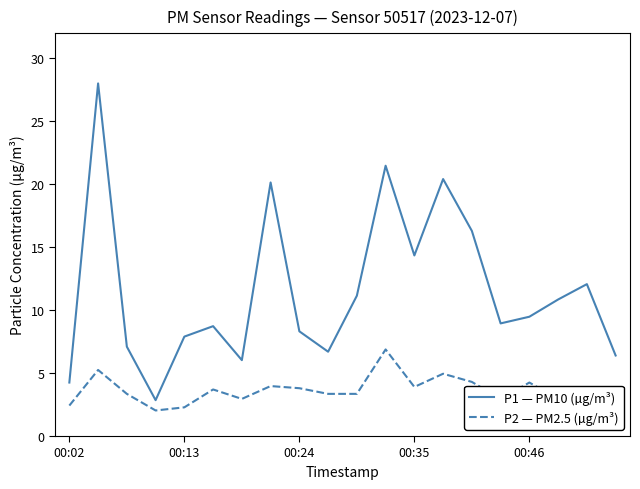

What is the greatest value displayed?

28.0